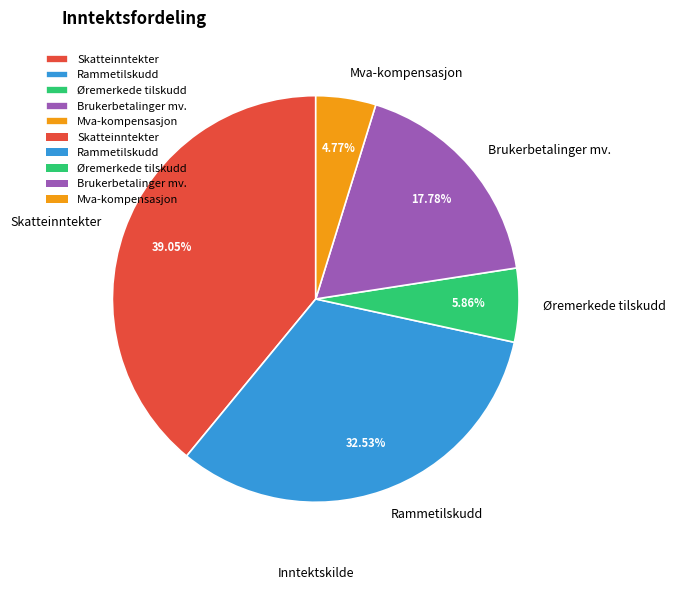

Rank the categories by value from lowest to highest.

Mva-kompensasjon, Øremerkede tilskudd, Brukerbetalinger mv., Rammetilskudd, Skatteinntekter